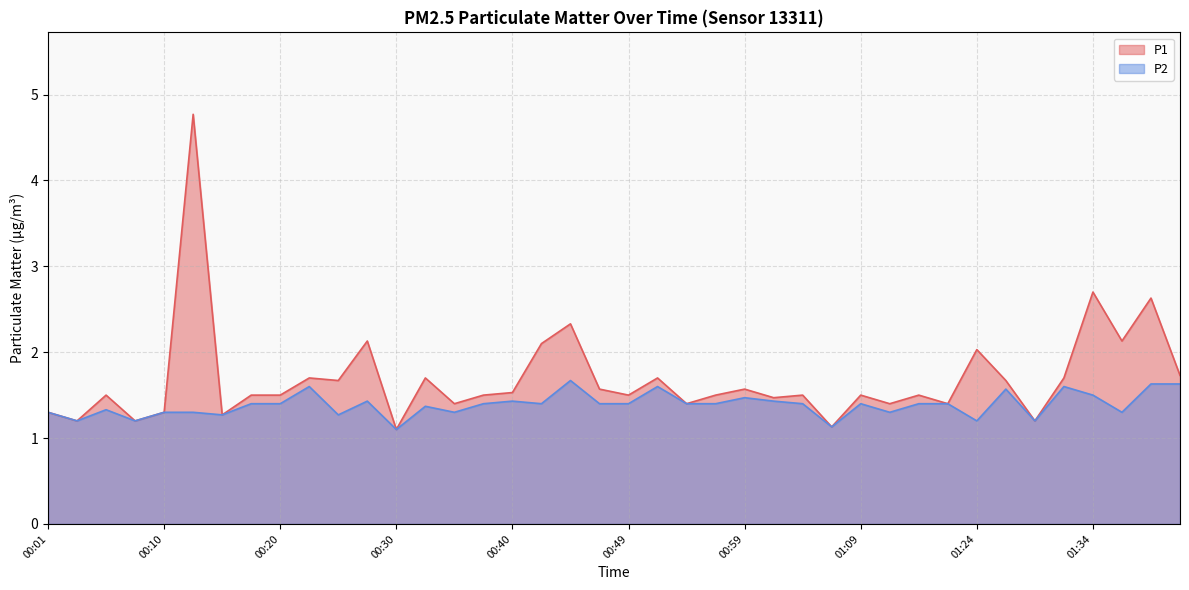

True or false: P2 and P1 intersect in this chart.

False